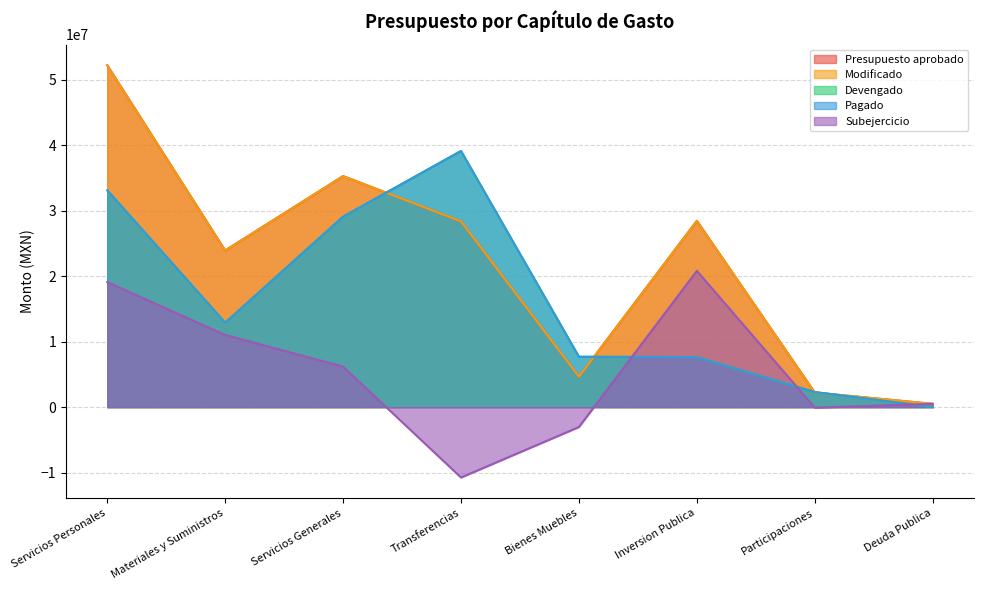

How many series are shown in this chart?

5